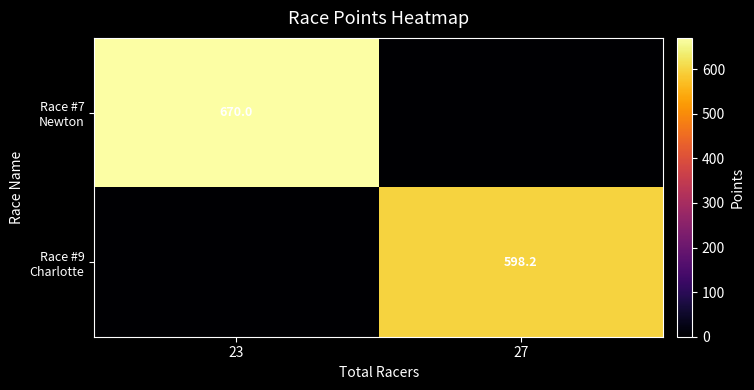

Between 27 and 23, which is larger?

23